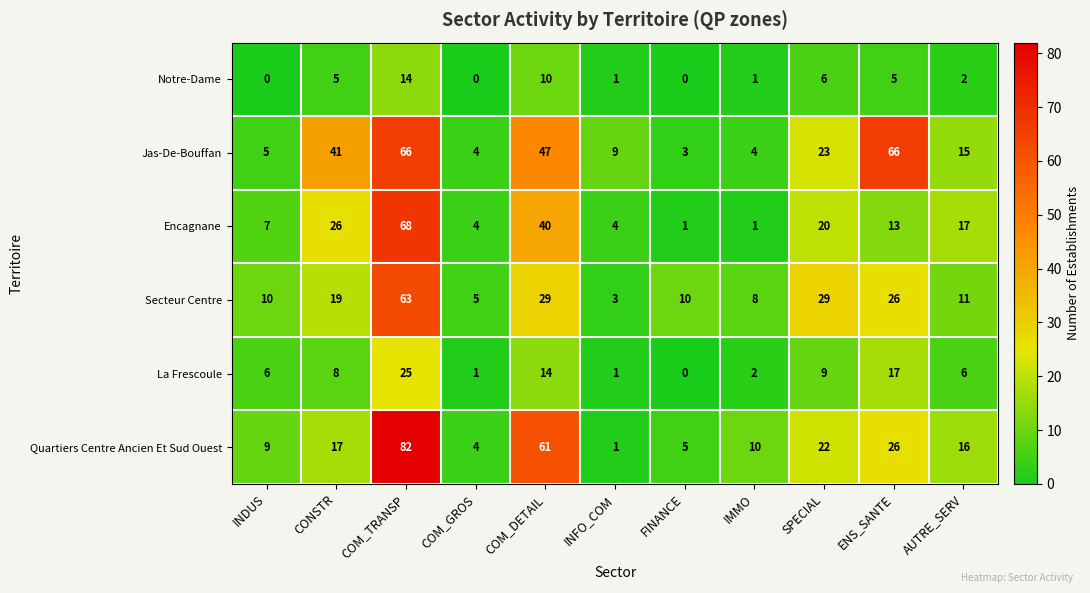

Which category has the lowest value in the Secteur Centre series?

INFO_COM